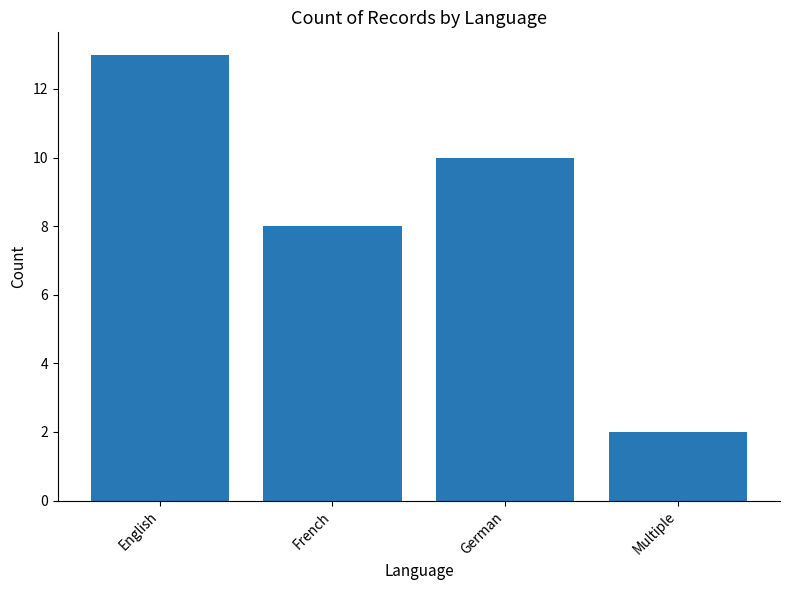

Approximately how many times larger is the value at German compared to Multiple?

5.0